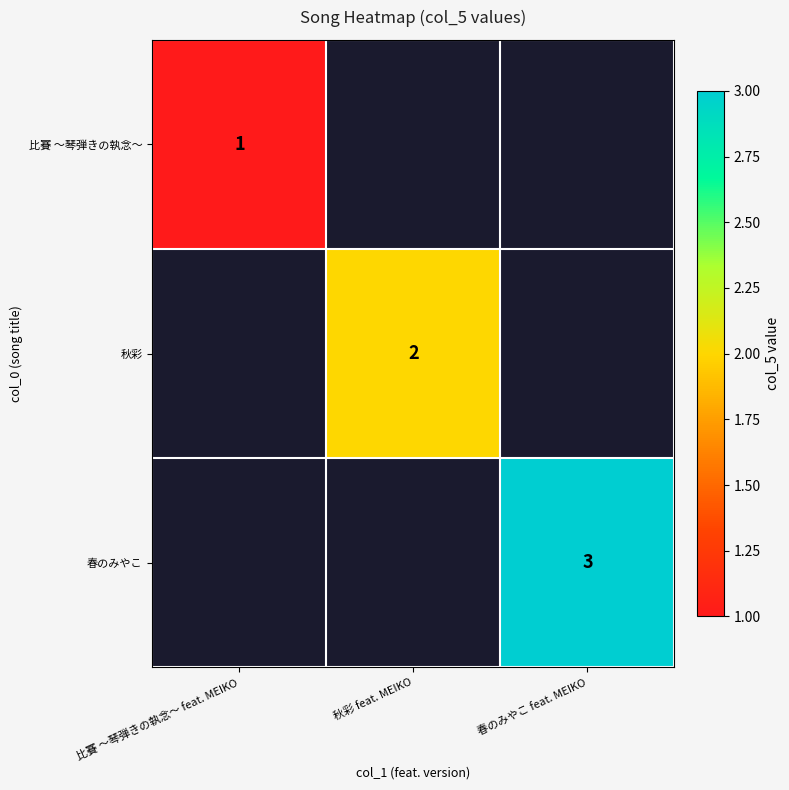

The 秋彩 series shows 1.0 at 秋彩 feat. MEIKO. True or false?

False